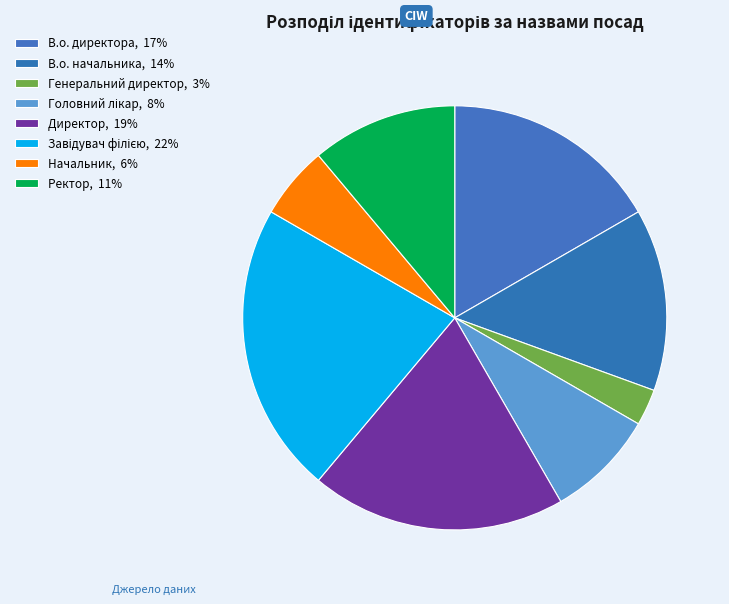

Does Головний лікар represent more than half of the total?

No